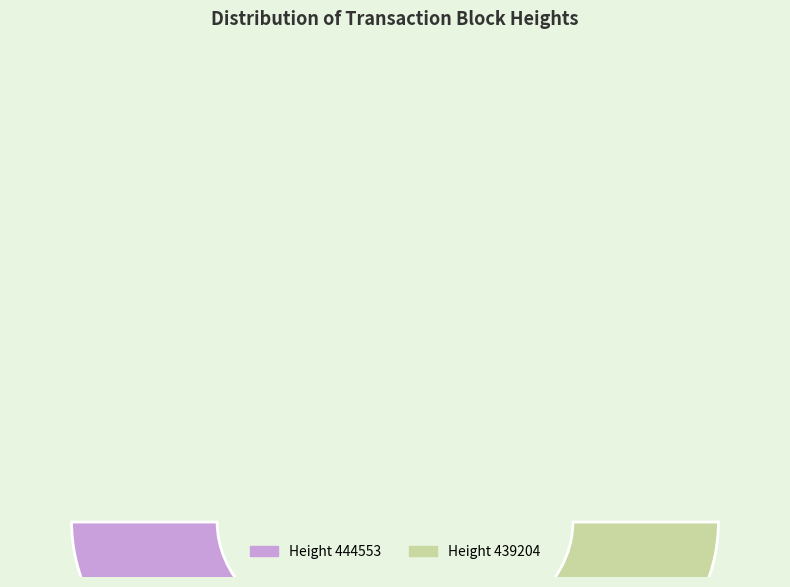

True or false: 444553 accounts for 87% of the total.

False